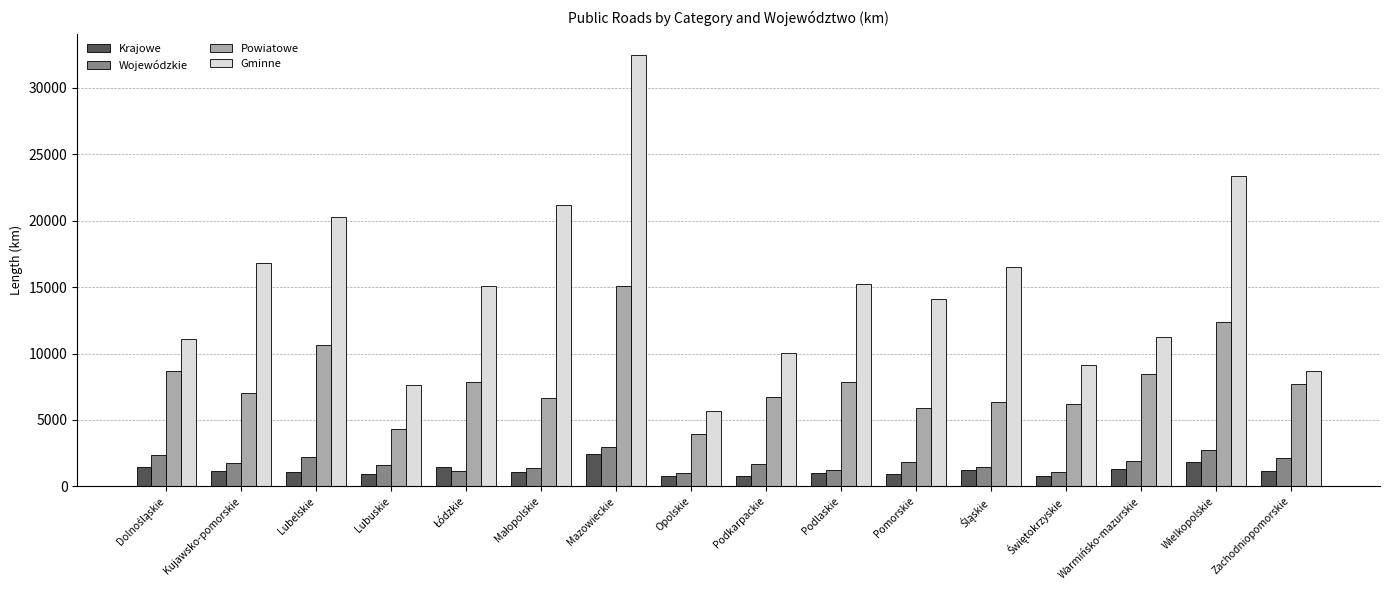

How many bars are there in total?

64